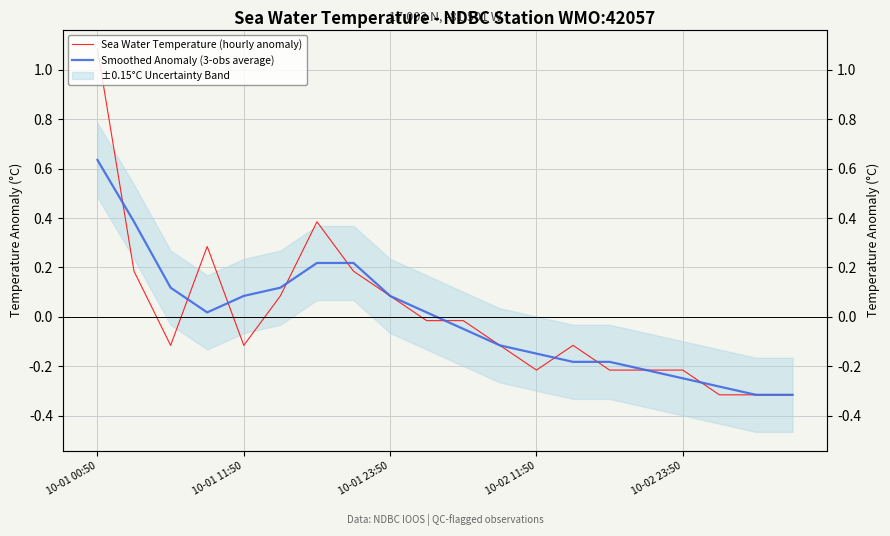

What is the value of the Smoothed Anomaly (3-obs average) point at the 1st from the left?

0.6